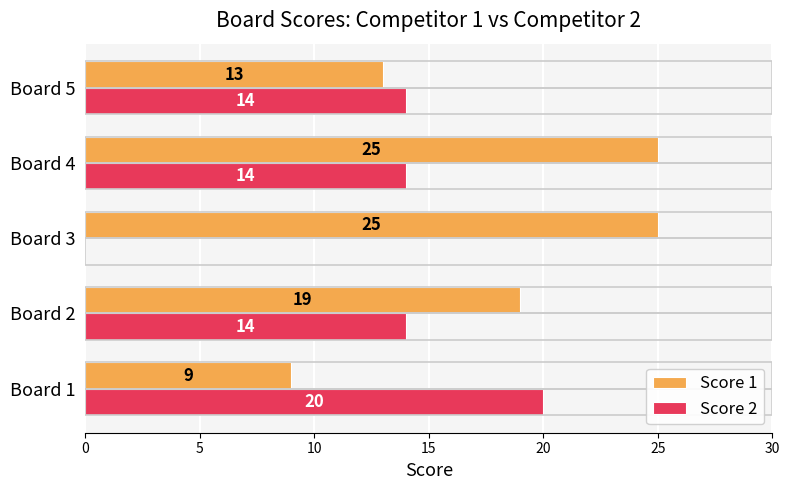

Is it true that Score 2 equals 9 at Board 5?

False